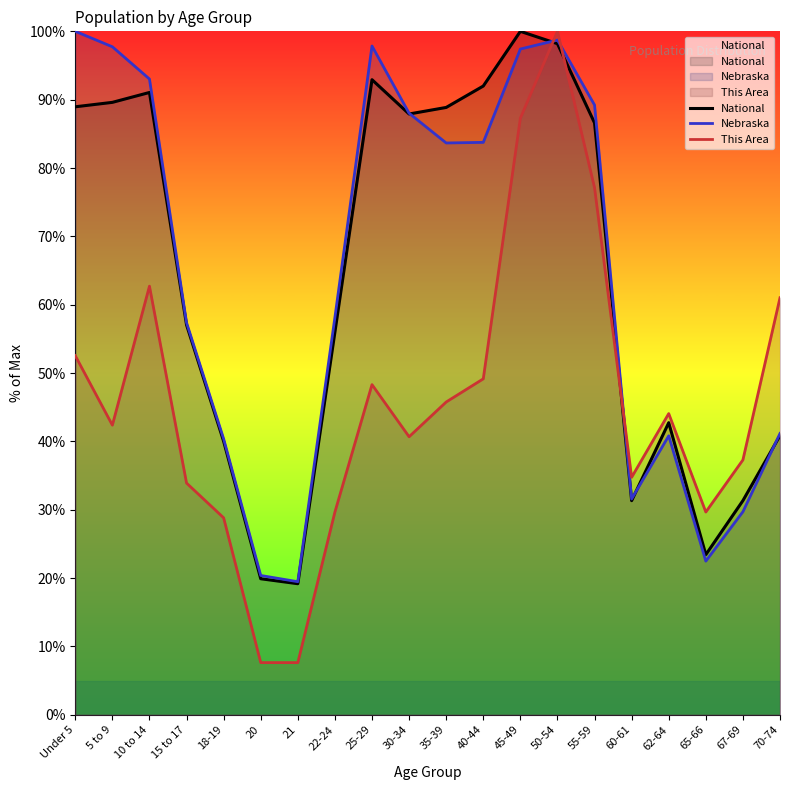

Does the chart display data point markers on the line(s)?

No